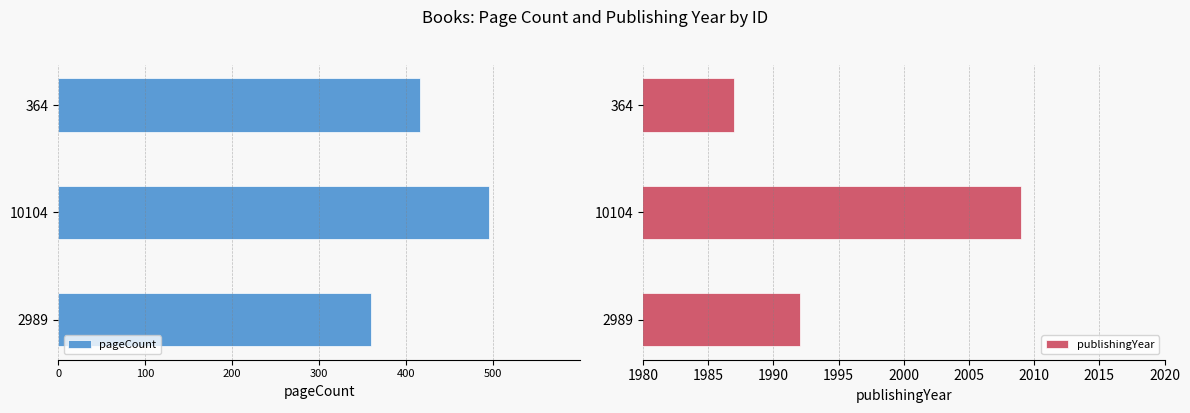

The value of publishingYear at 2989 is 3023. True or false?

False